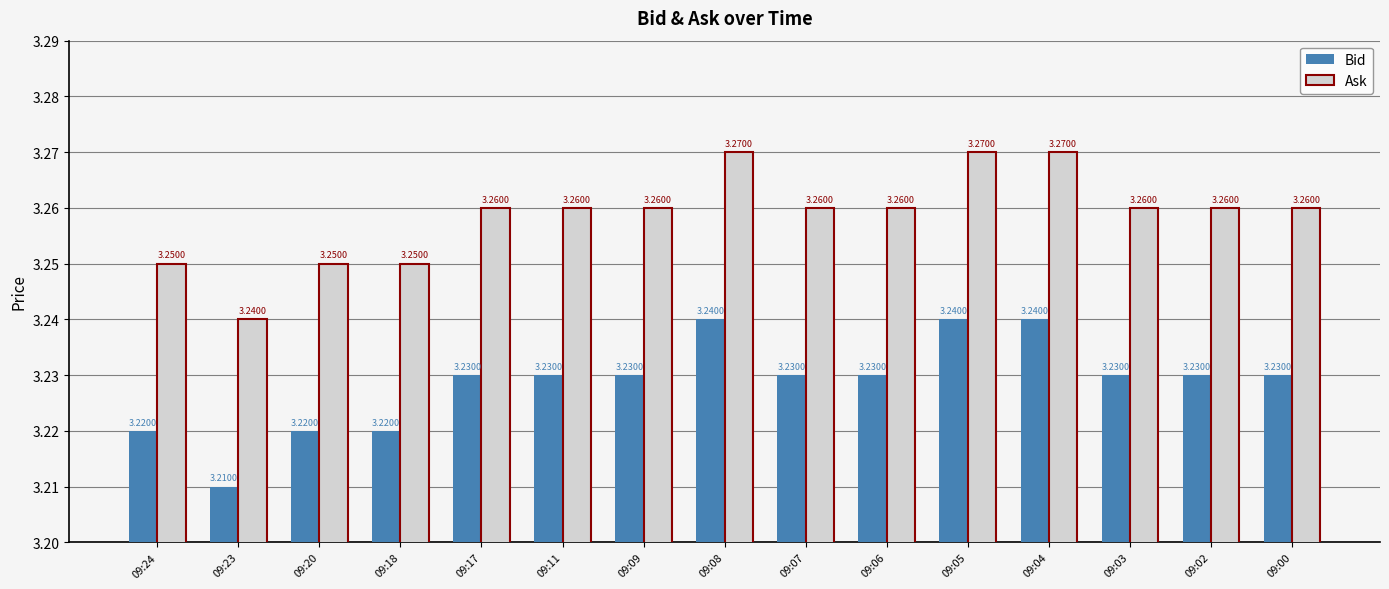

Are the bars horizontal?

No